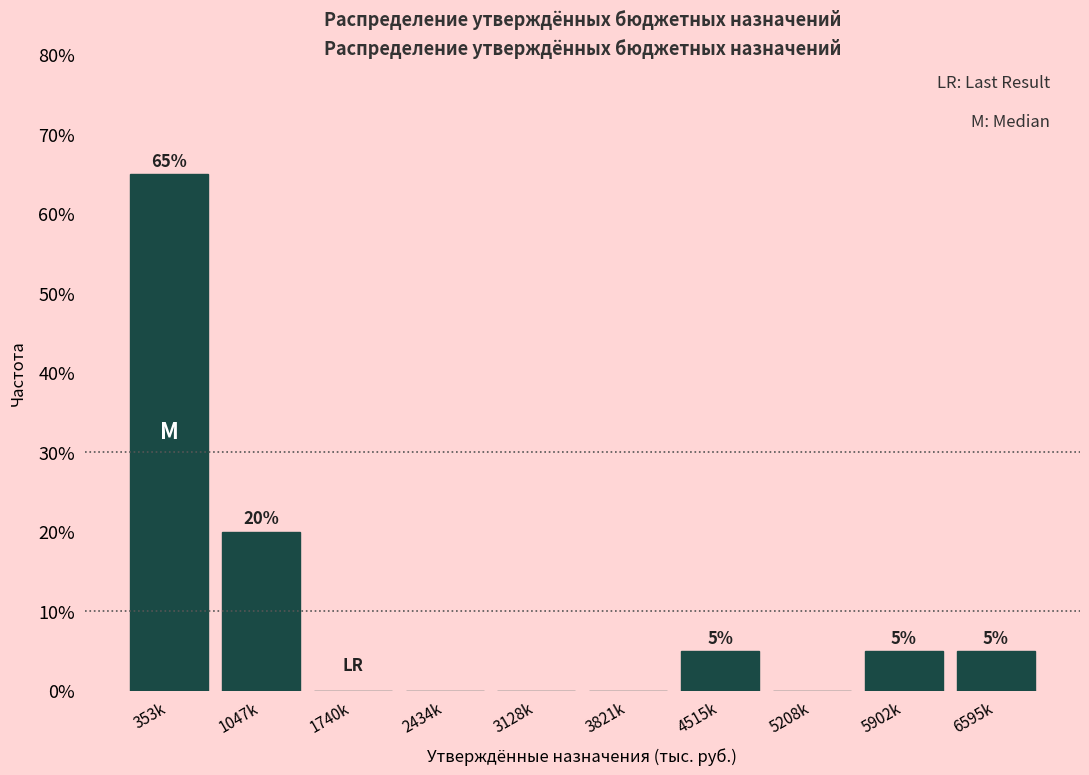

Reading left to right, transcribe all the data shown in this chart.

353k=65	1047k=20	1740k=0	2434k=0	3128k=0	3821k=0	4515k=5	5208k=0	5902k=5	6595k=5